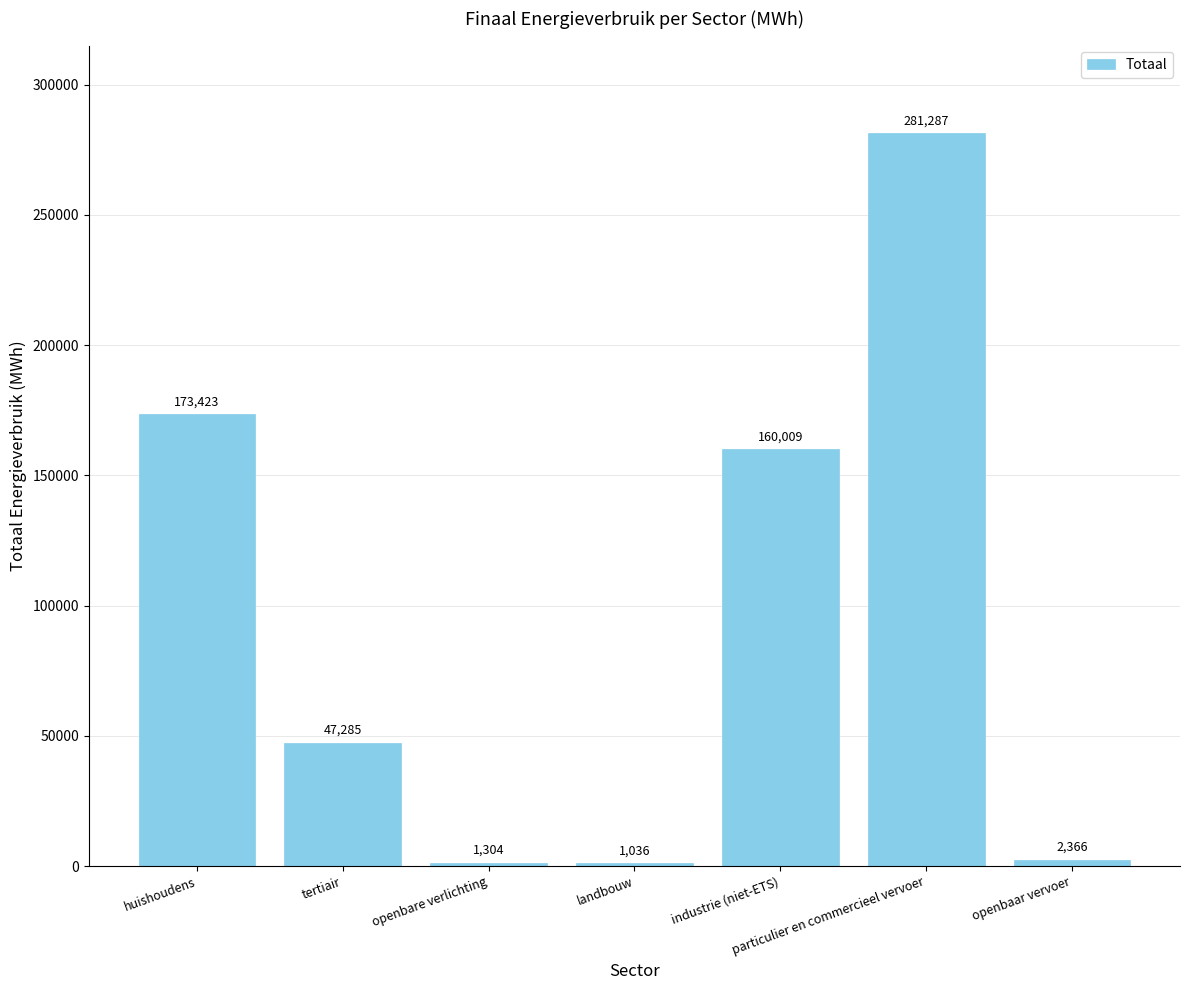

Which category has the lowest value across all series?

landbouw